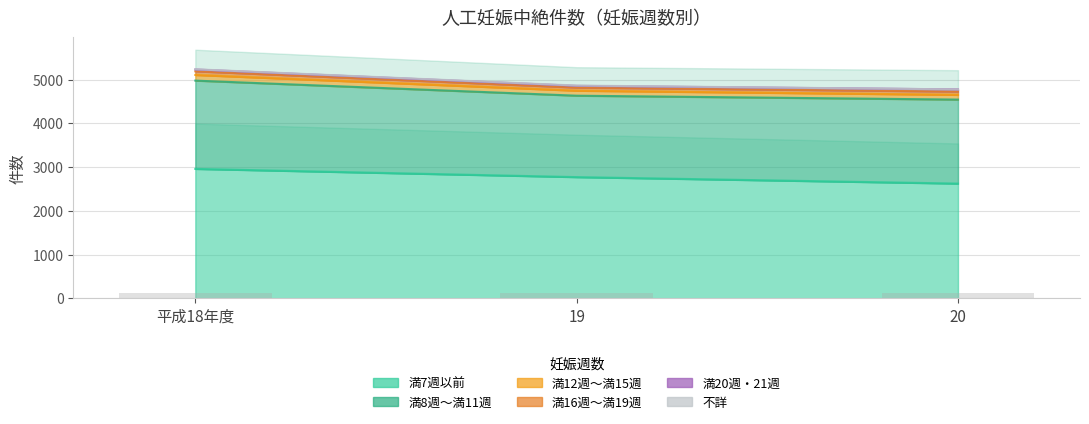

What is the difference between the maximum and minimum values in the 満8週～満11週 series?

157